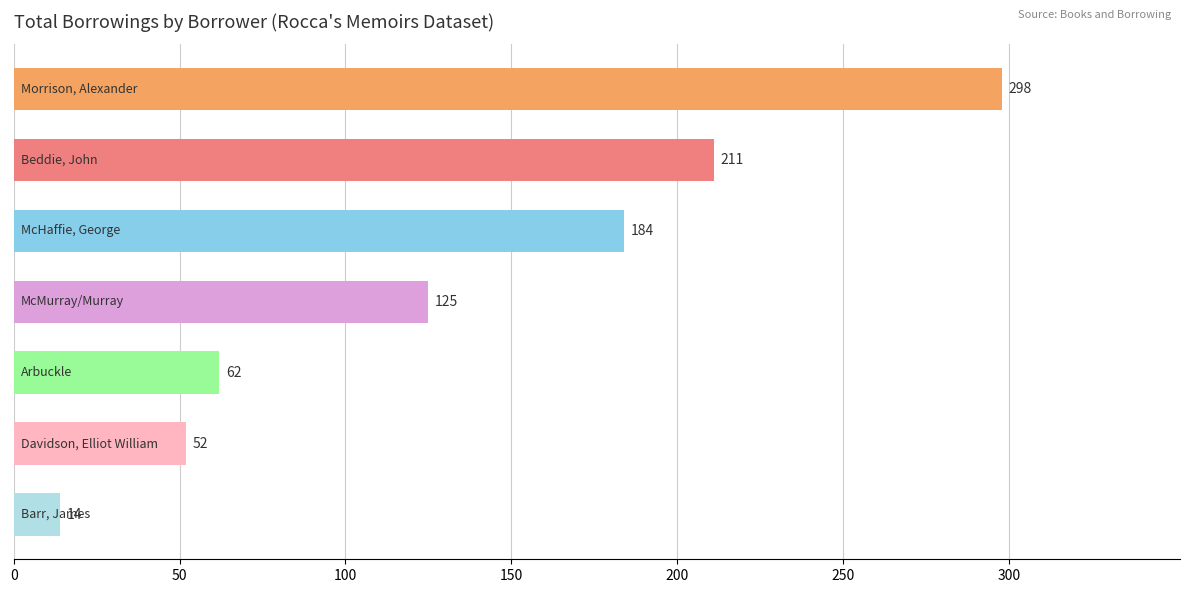

What is the difference between the second highest and minimum values?

197